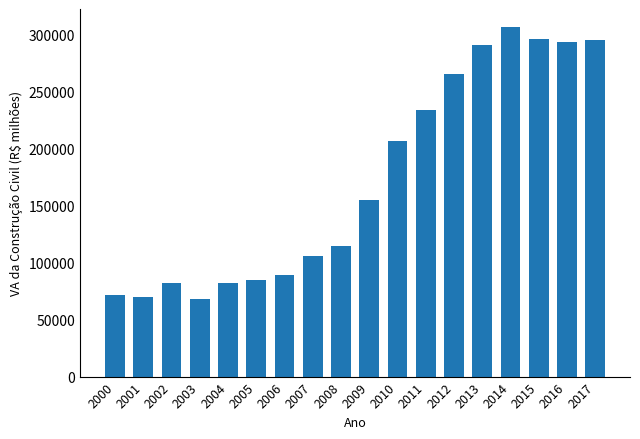

The value at 2002 is 142038.7. True or false?

False